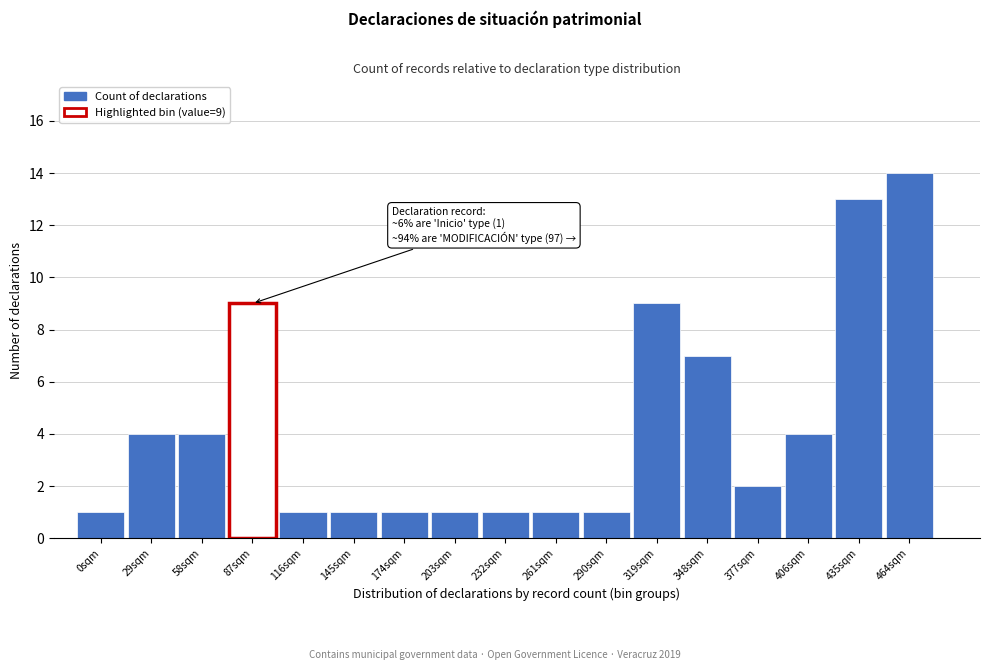

Reading left to right, extract all data points from this chart.

1	4	4	9	1	1	1	1	1	1	1	9	7	2	4	13	14